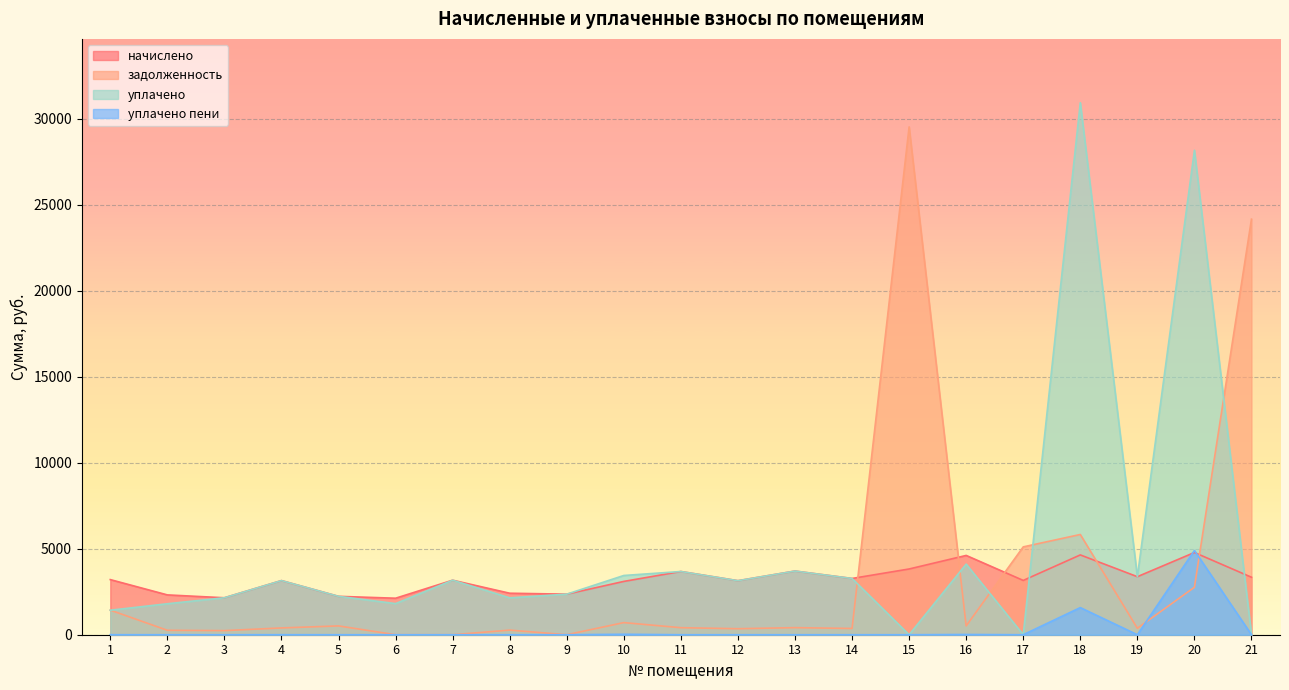

Where do уплачено пени and задолженность first cross each other?

19 and 20